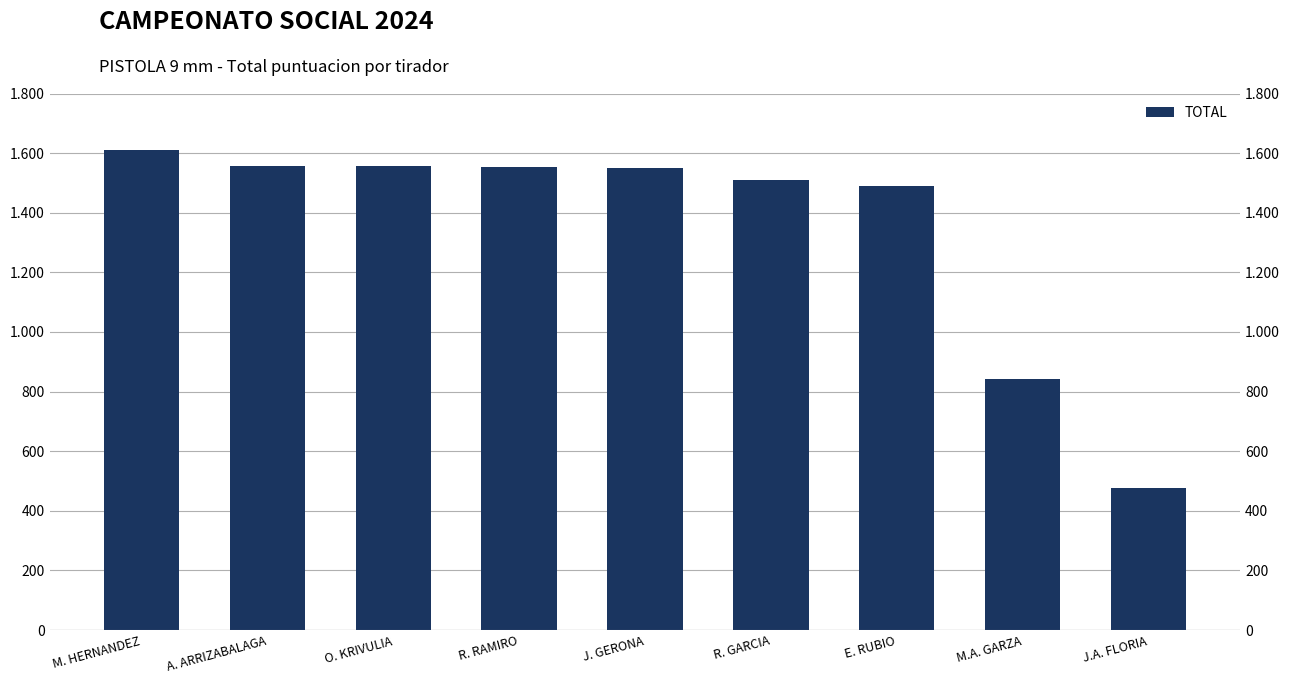

What is the ratio of the value at R. RAMIRO to the value at M.A. GARZA?

1.8